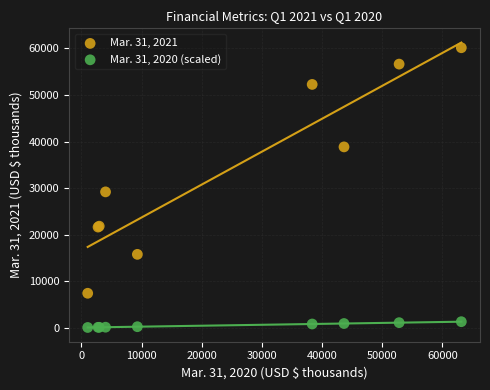

Which series reaches the maximum Y coordinate?

Mar. 31, 2021